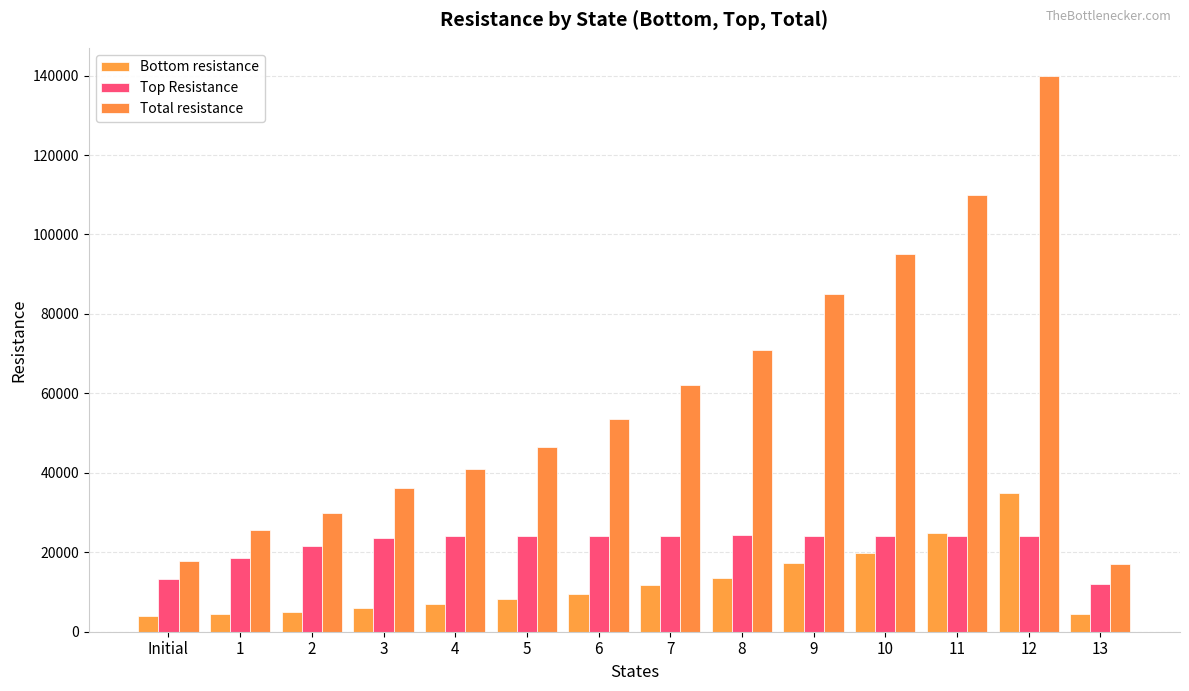

What is the sum of the Bottom resistance values at 9 and 7?

29200